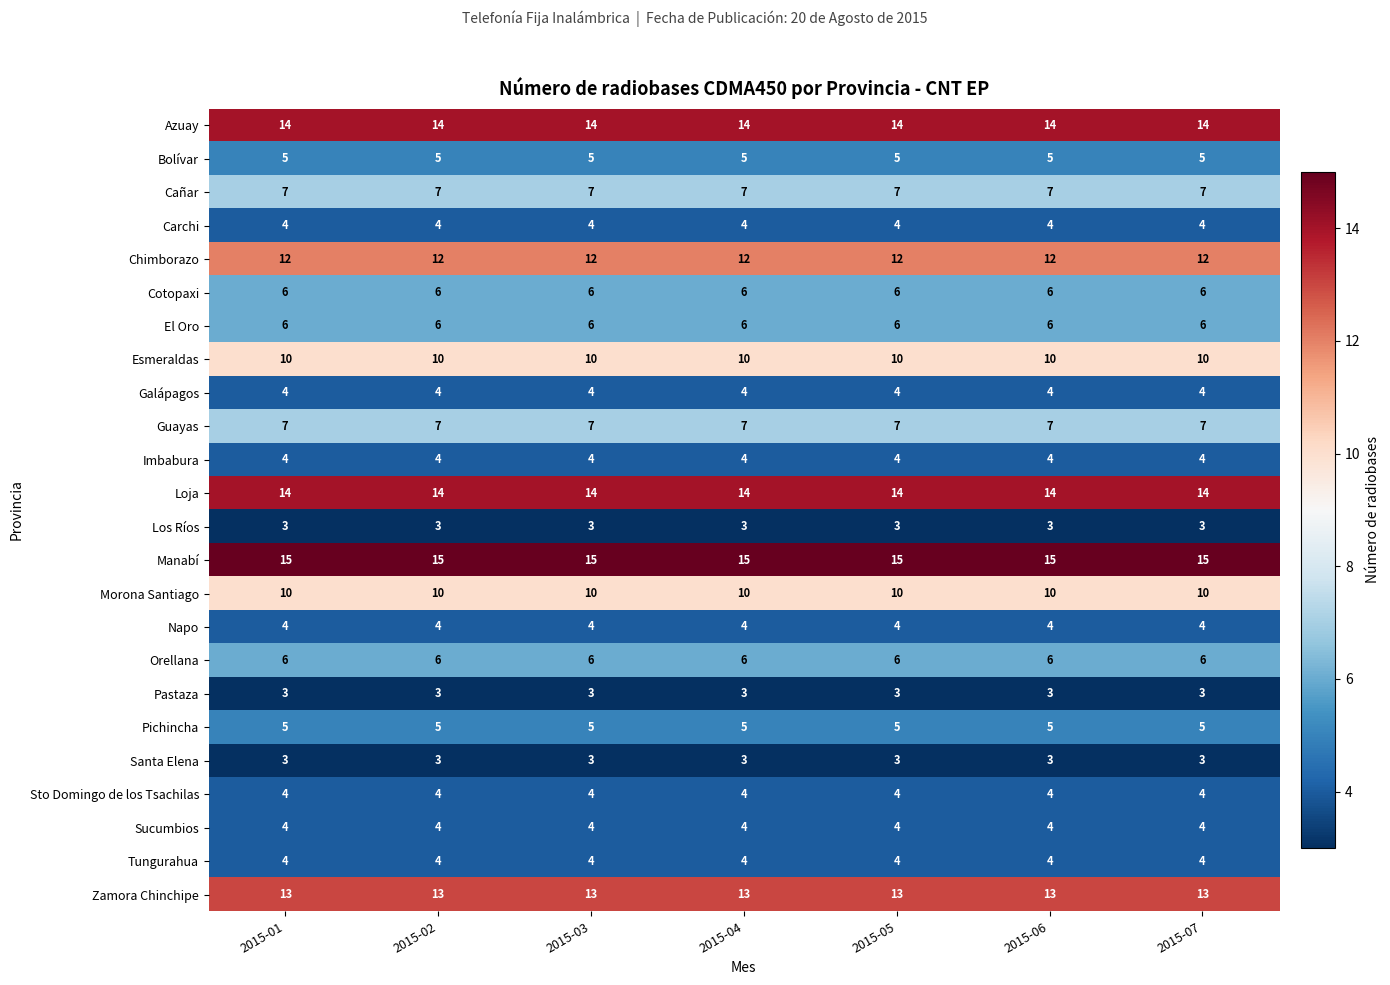

What is the total value across all series at 2015-03?

167